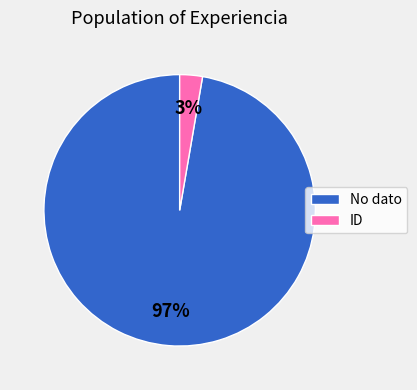

Which category has the biggest portion of the pie?

No dato